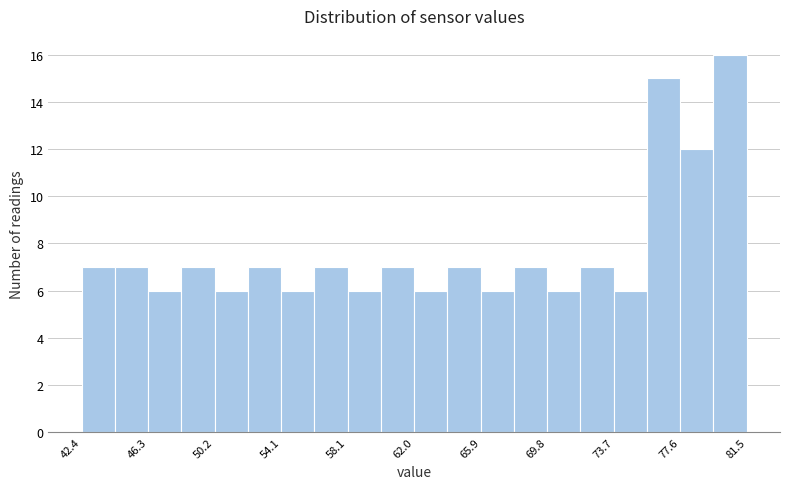

Read against the x-axis, roughly where is the centre of the tallest bar?

80.5